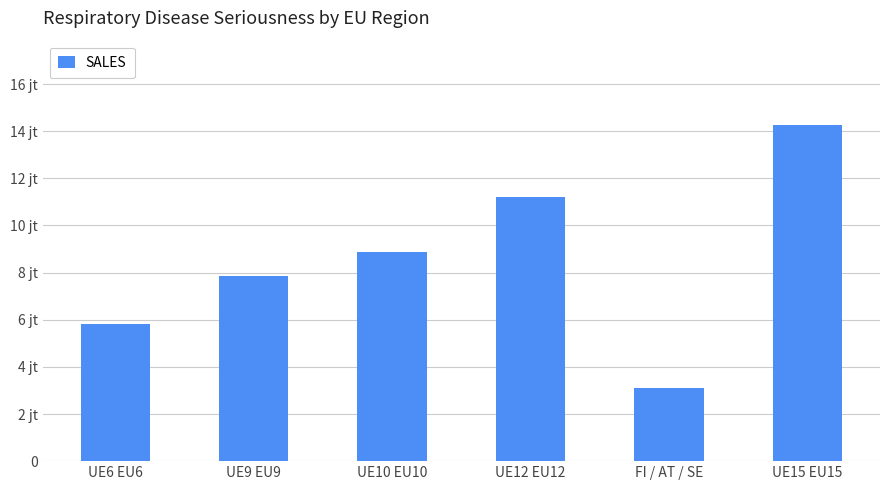

What position from the right is FI / AT / SE?

2